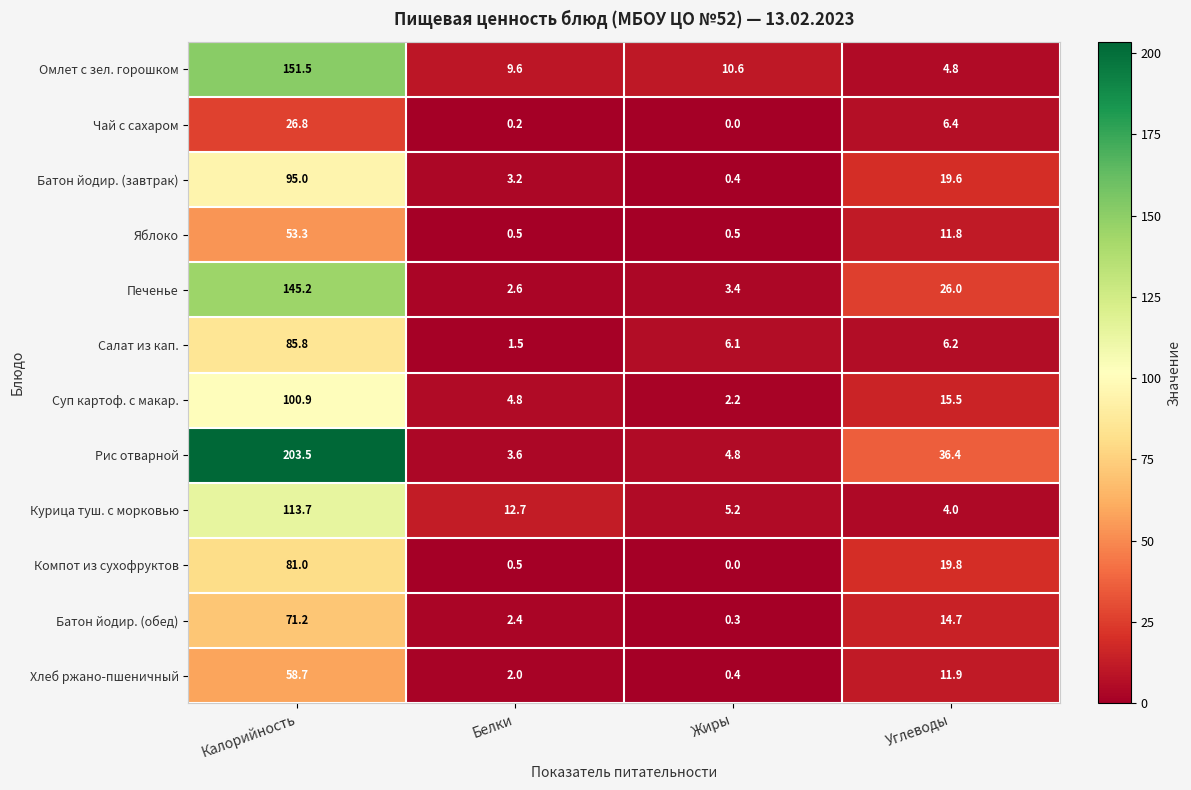

Which series changed the most between Белки and Жиры?

Курица туш. с морковью